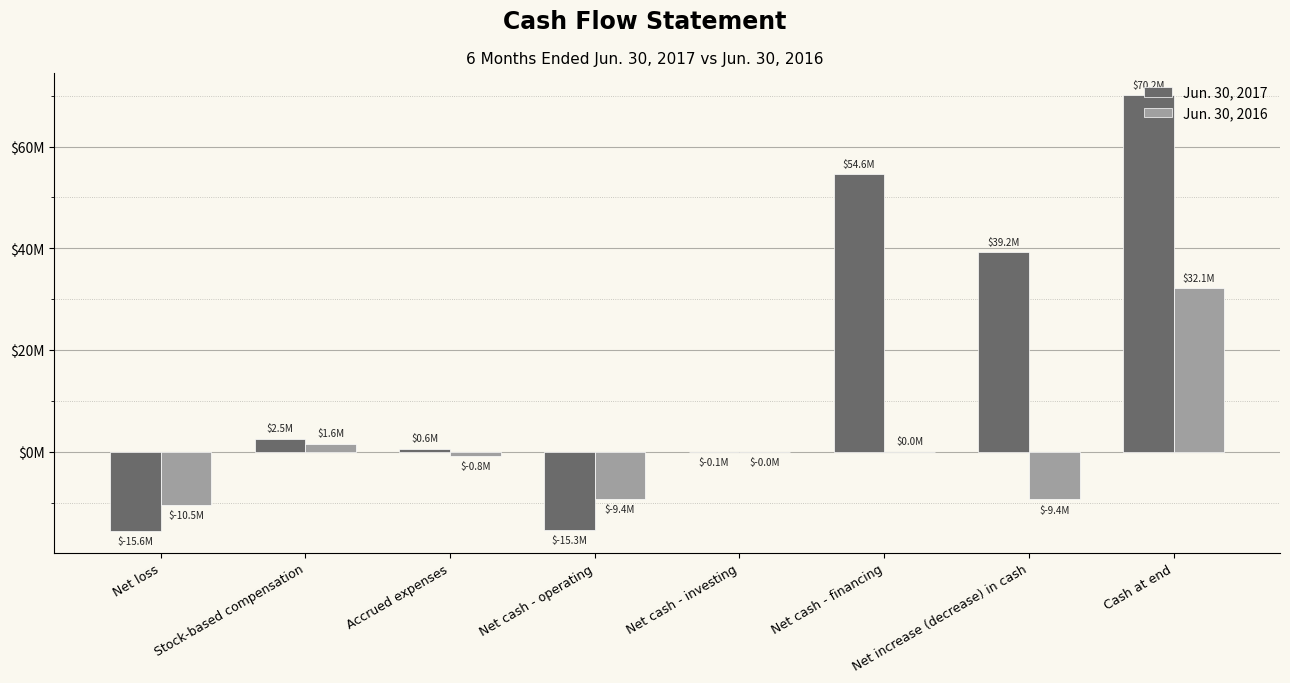

Where does the Jun. 30, 2017 series first go above 2544073?

Net cash - financing